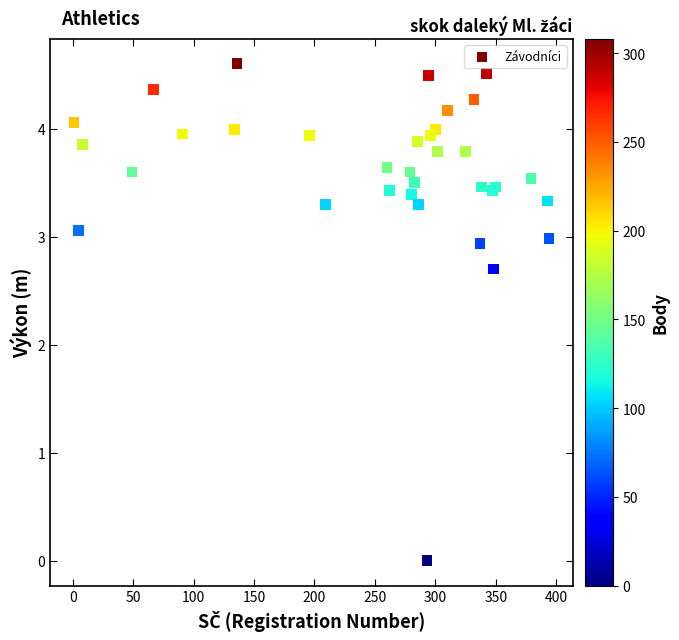

What Y value in the scatter plot is closest to 2?

2.7